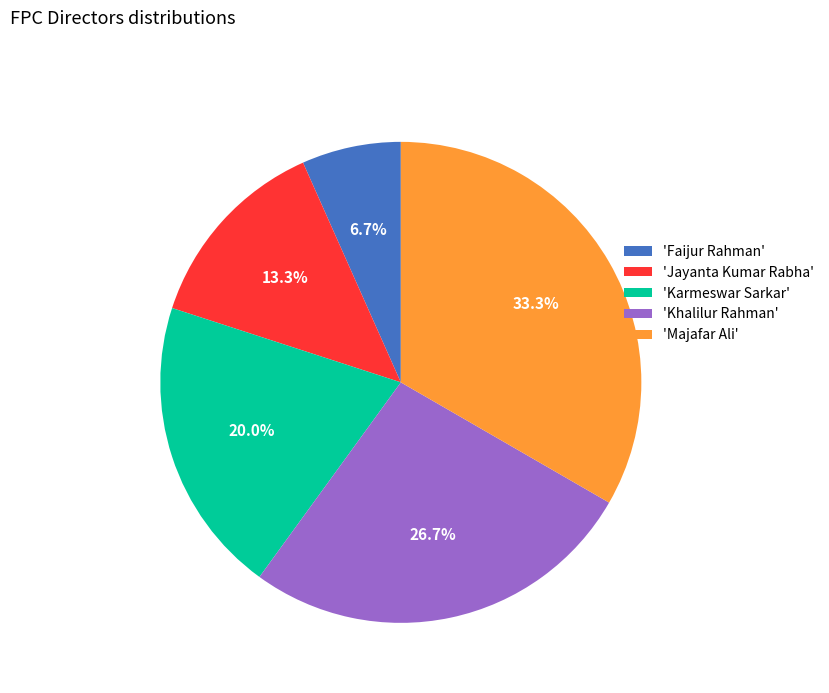

Does 'Jayanta Kumar Rabha' account for over 50% of the chart?

No